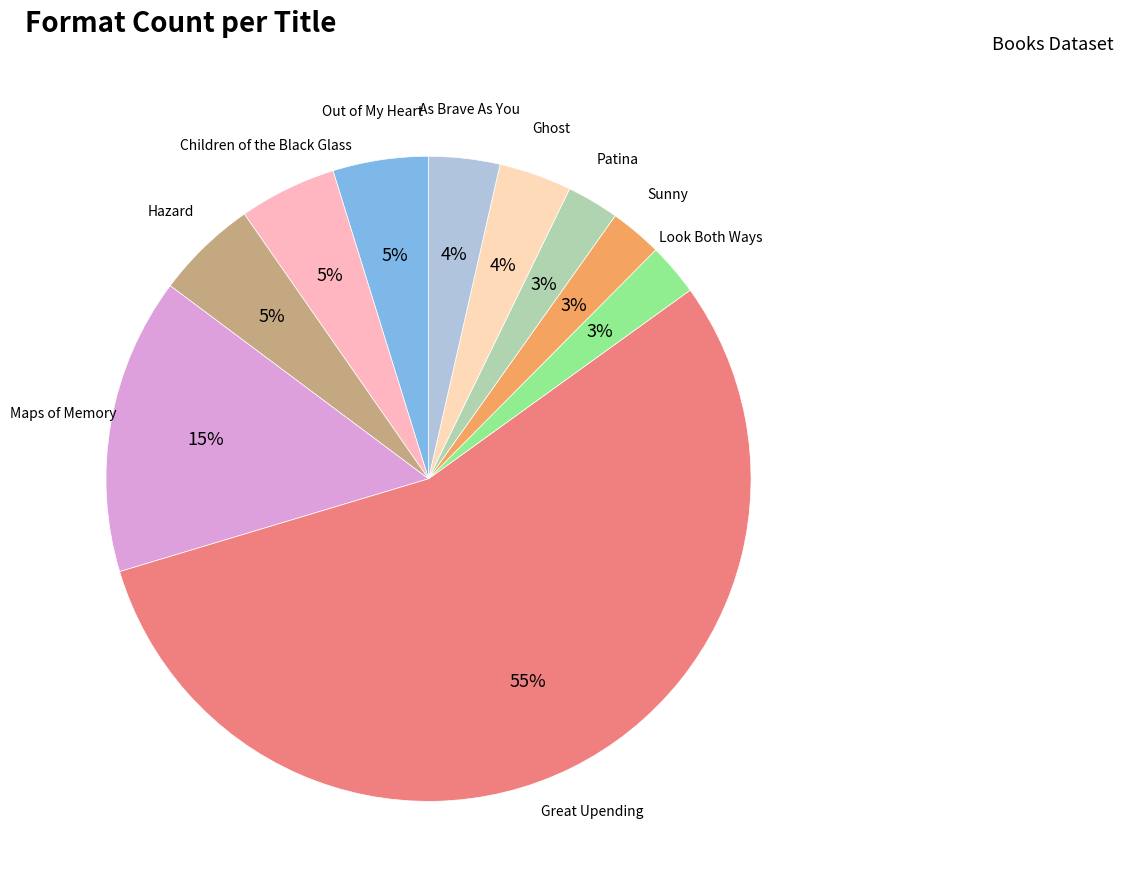

Is the sum of Out of My Heart and Sunny greater than half?

No